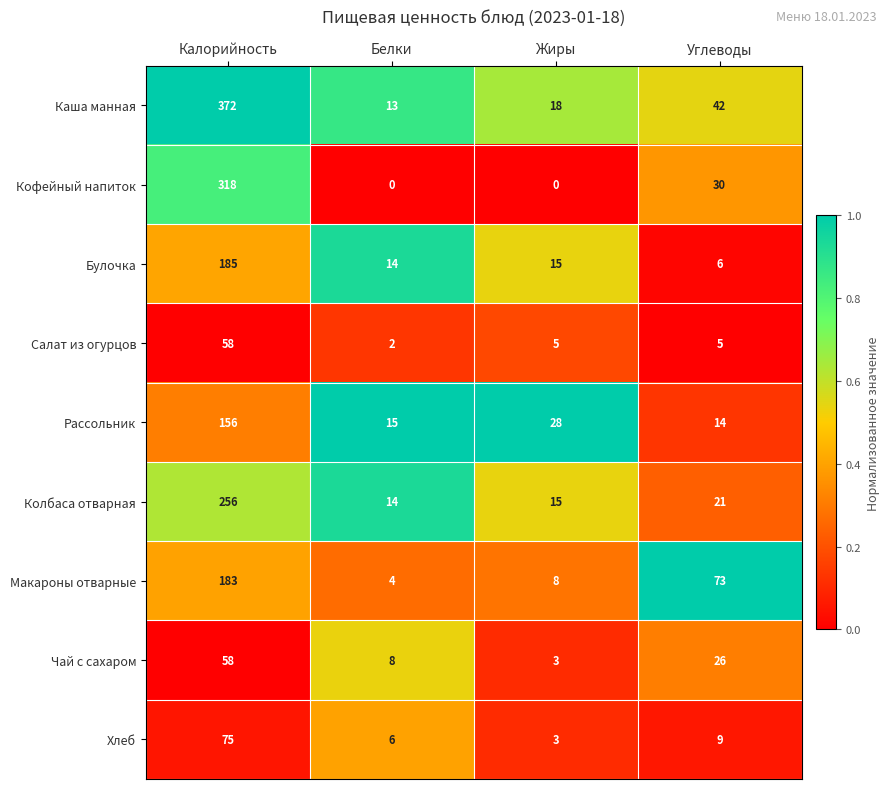

How many data points does each series have?

4